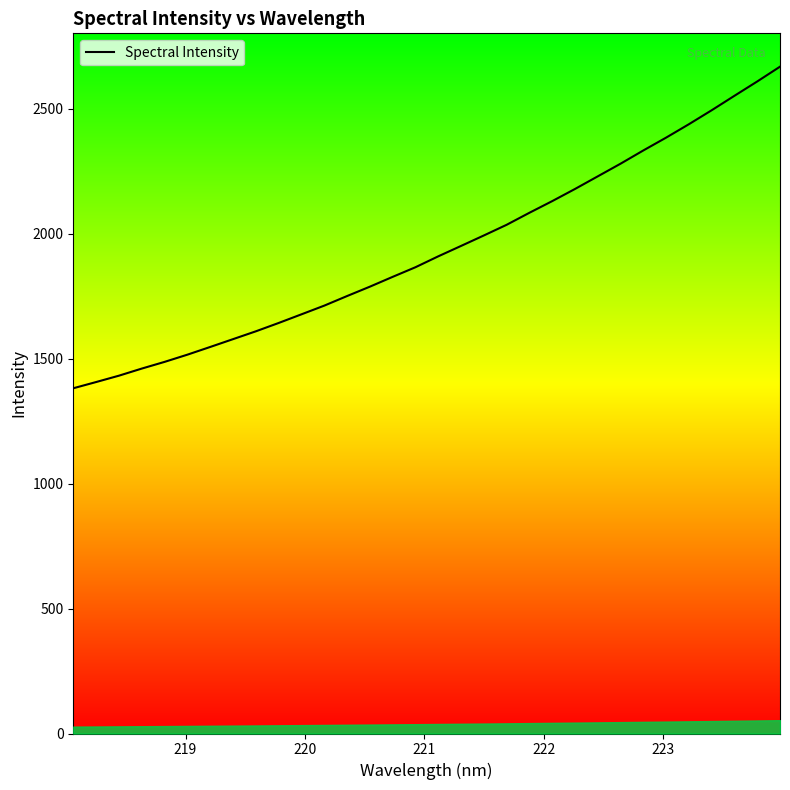

What is the minimum value shown in the chart?

1382.0